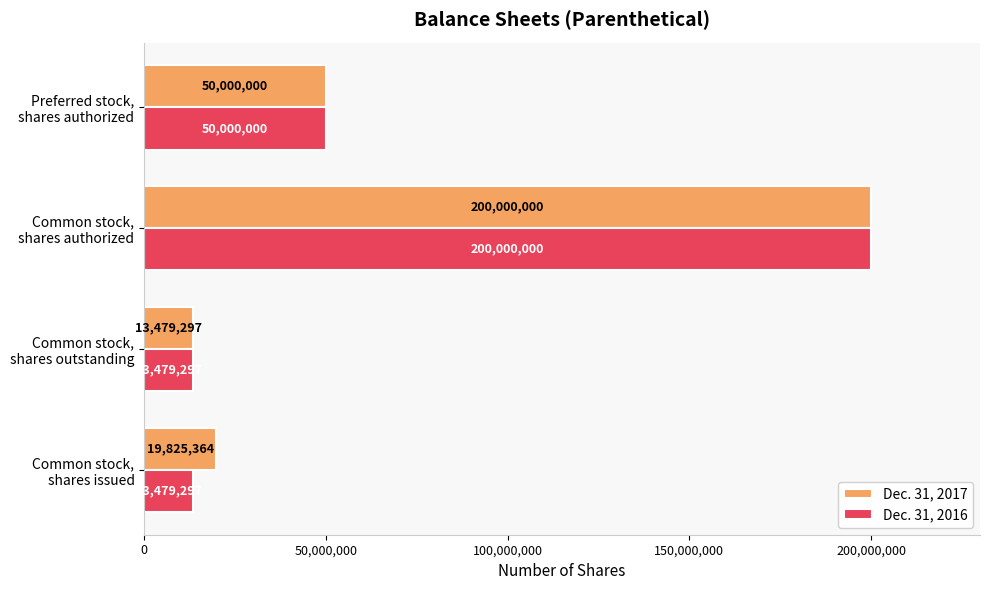

At how many categories does at least one series exceed 26361995?

2